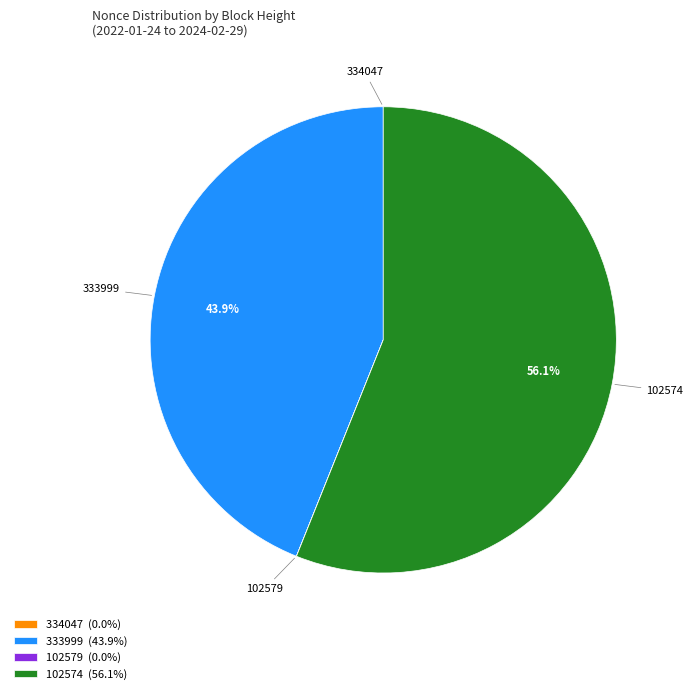

True or false: 333999 accounts for 44% of the total.

True